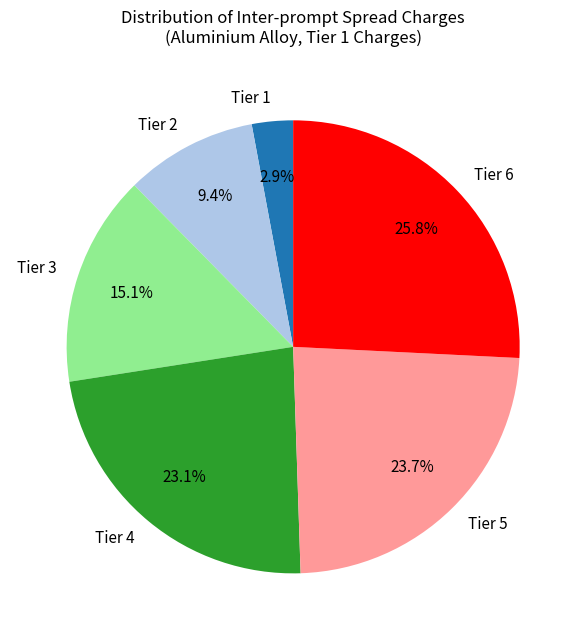

Is there any slice that represents more than half of the pie?

No